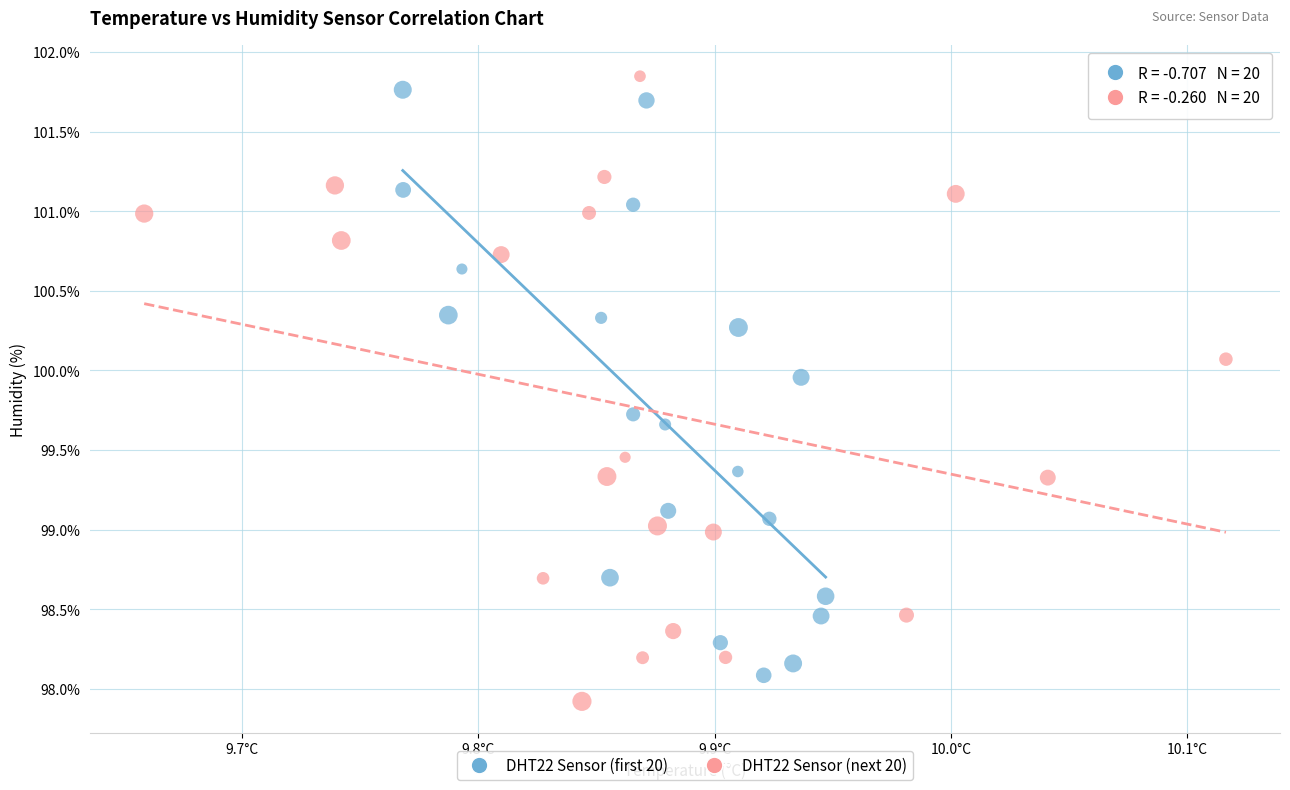

Which series has the largest Y range (max minus min)?

DHT22 Sensor (next 20)